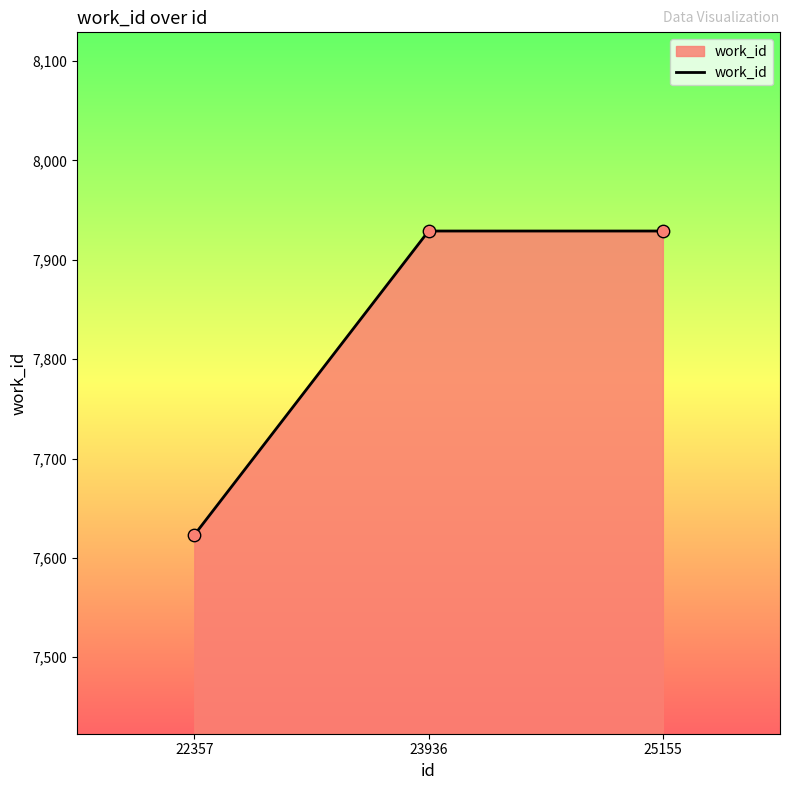

Approximately how many times larger is the value at 22357 compared to 23936?

1.0